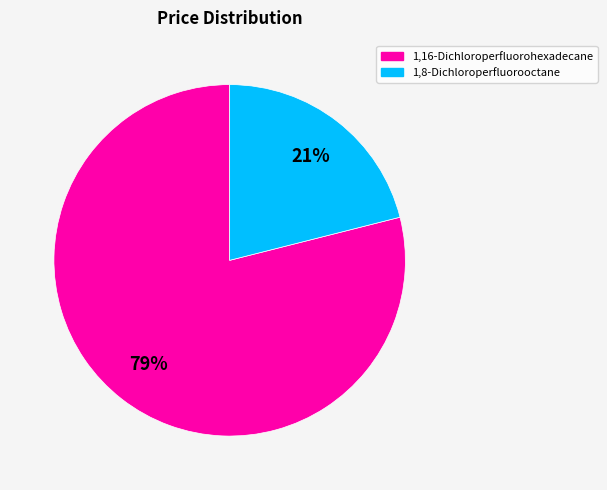

Is there any slice that represents more than half of the pie?

Yes